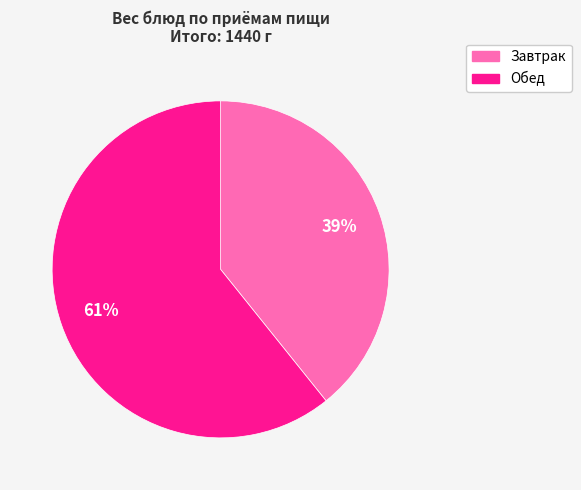

Is it true that Обед is 61% of the pie?

True